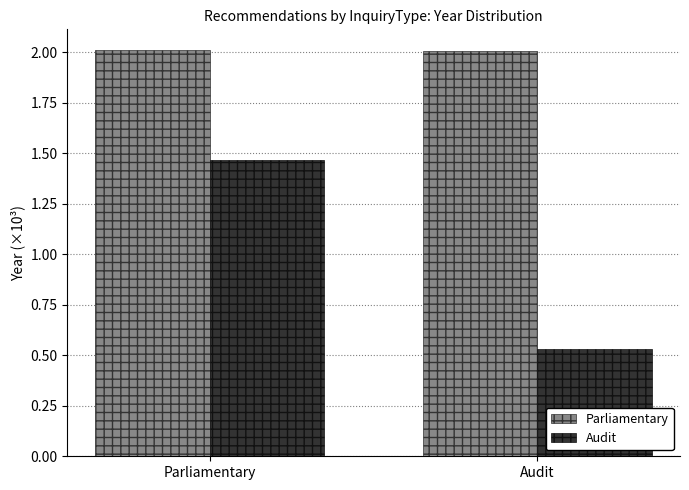

At which category is the sum across all series the highest?

Parliamentary